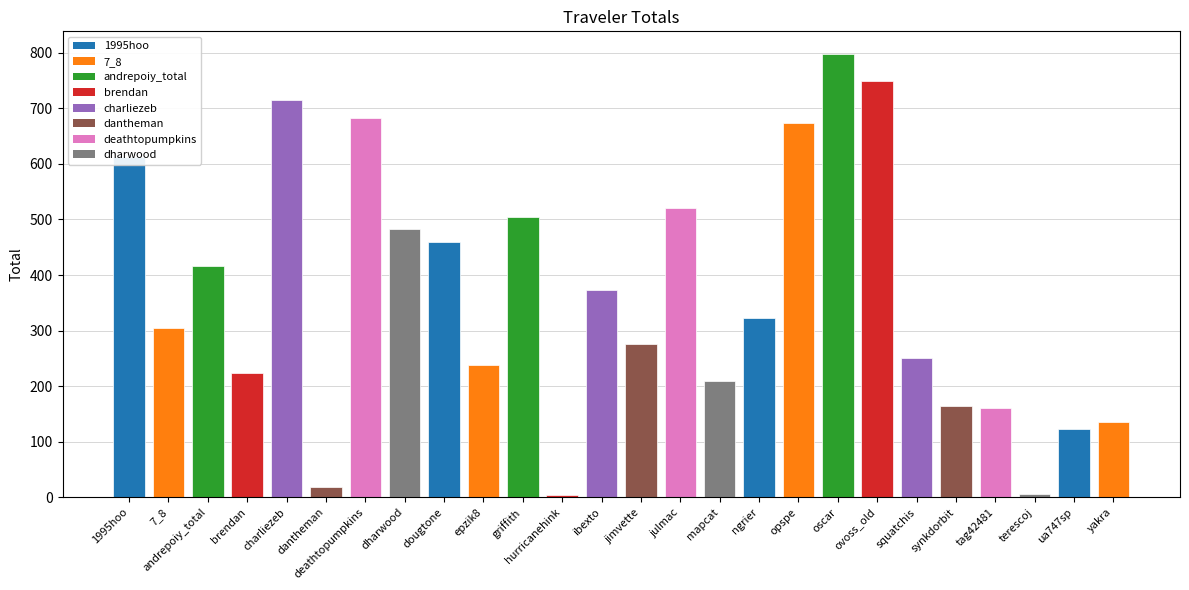

What is the value of the 22nd bar from the left?

164.5